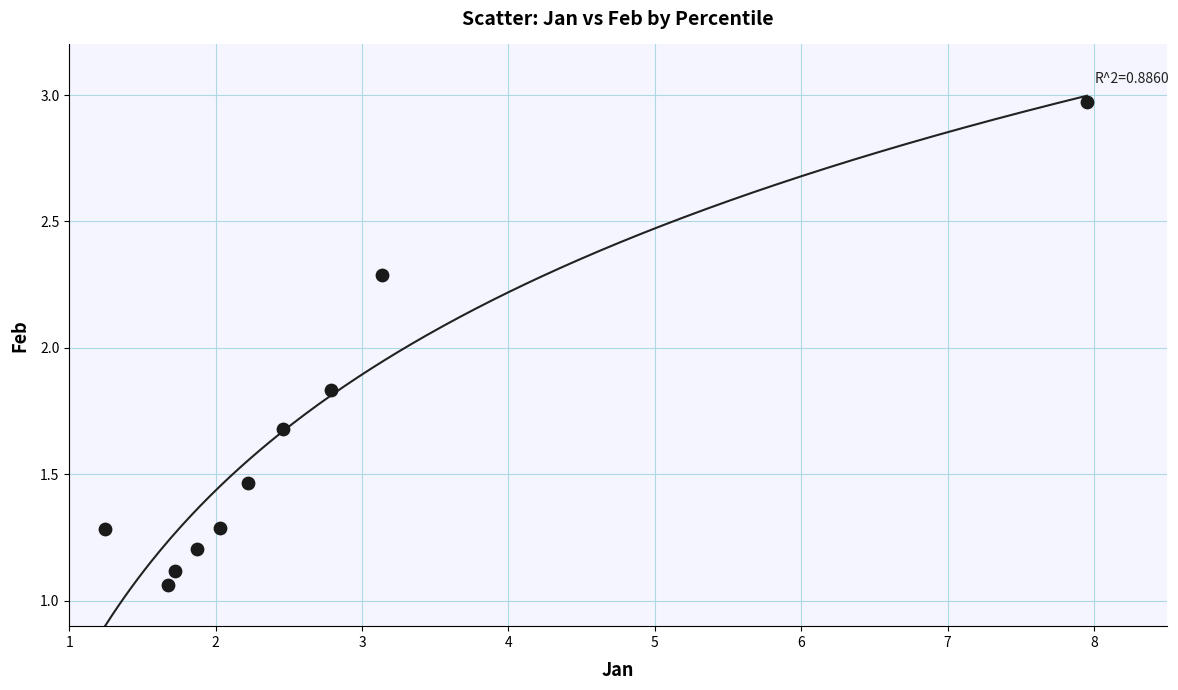

What is the range of Y values (max minus min)?

1.9